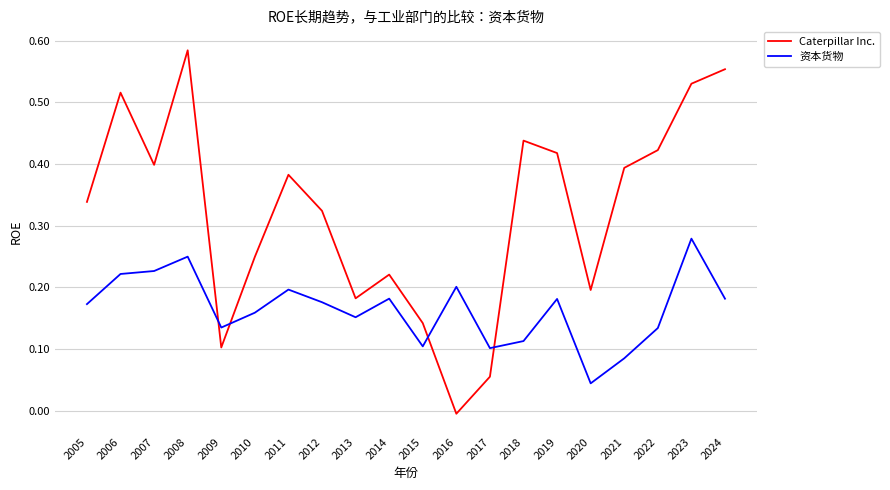

Does the chart have visible grid lines?

Yes